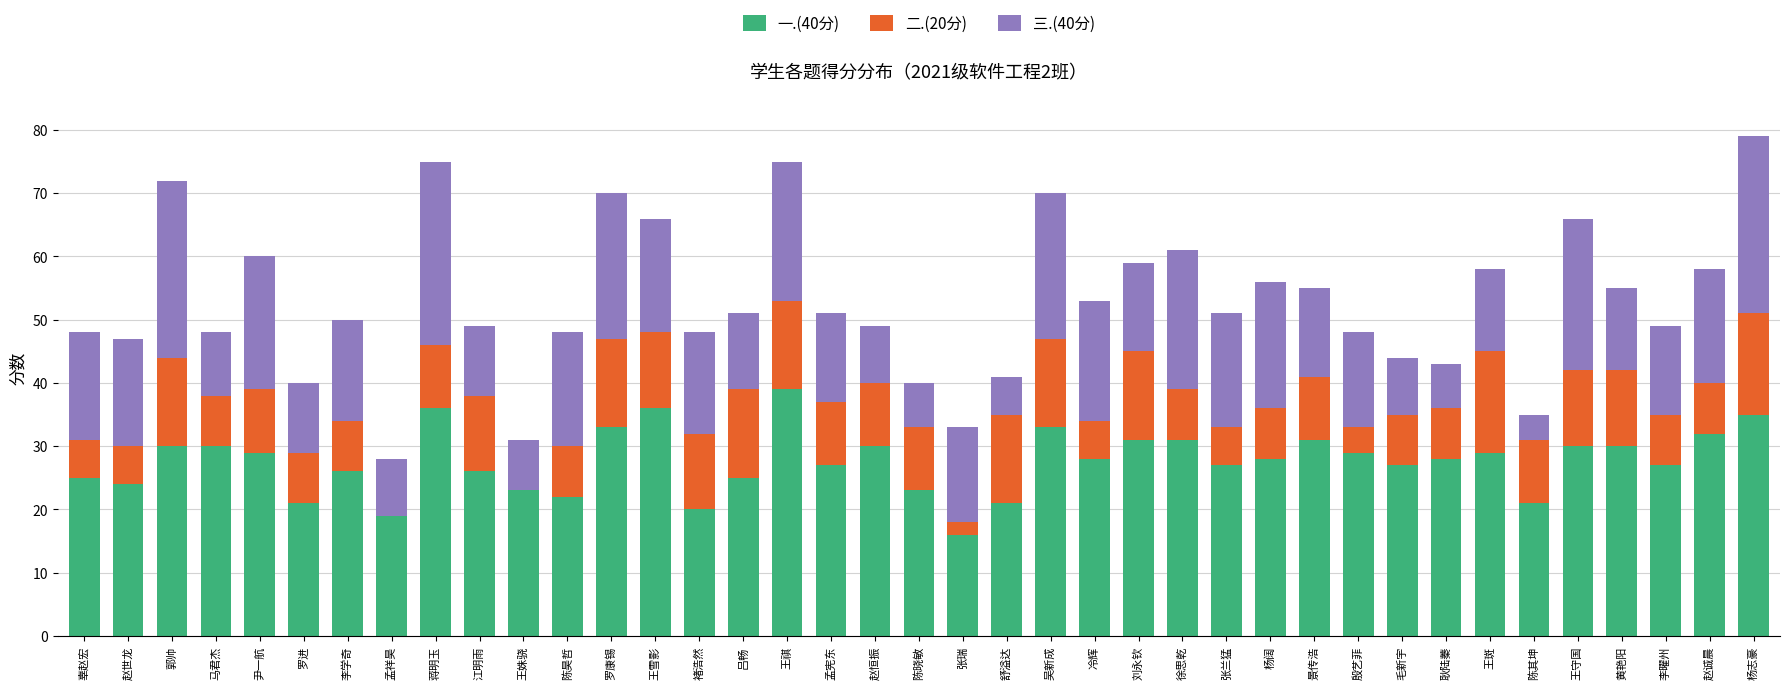

What is the total value across all series at 尹一航?

60